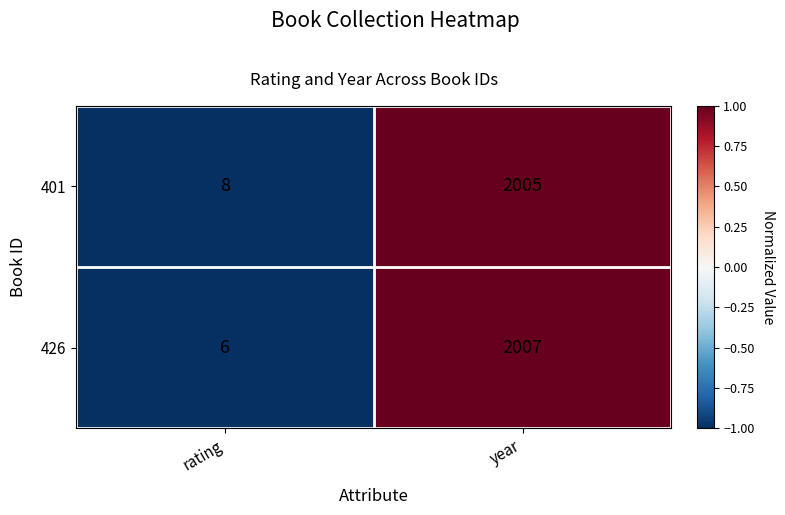

Reading left to right, what are all the values shown in this chart?

401: 8	2005
426: 6	2007